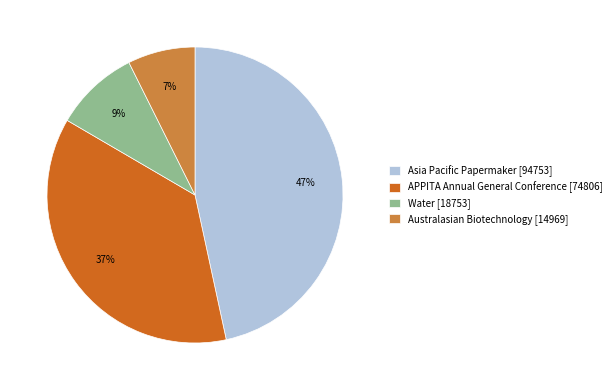

To the nearest percent, what is the combined percentage of Asia Pacific Papermaker and Australasian Biotechnology?

54%